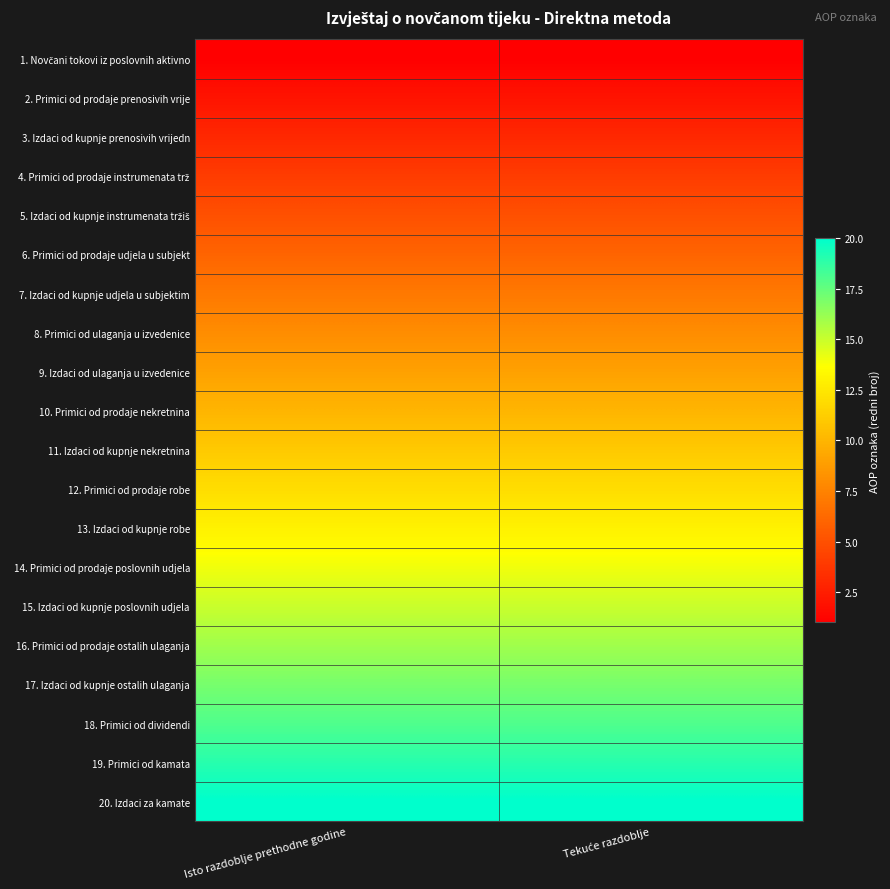

List the series in order of their peak value, highest first.

20. Izdaci za kamate, 19. Primici od kamata, 18. Primici od dividendi, 17. Izdaci od kupnje ostalih ulaganja, 16. Primici od prodaje ostalih ulaganja, 15. Izdaci od kupnje poslovnih udjela, 14. Primici od prodaje poslovnih udjela, 13. Izdaci od kupnje robe, 12. Primici od prodaje robe, 11. Izdaci od kupnje nekretnina, 10. Primici od prodaje nekretnina, 9. Izdaci od ulaganja u izvedenice, 8. Primici od ulaganja u izvedenice, 7. Izdaci od kupnje udjela u subjektim, 6. Primici od prodaje udjela u subjekt, 5. Izdaci od kupnje instrumenata tržiš, 4. Primici od prodaje instrumenata trž, 3. Izdaci od kupnje prenosivih vrijedn, 2. Primici od prodaje prenosivih vrije, 1. Novčani tokovi iz poslovnih aktivno